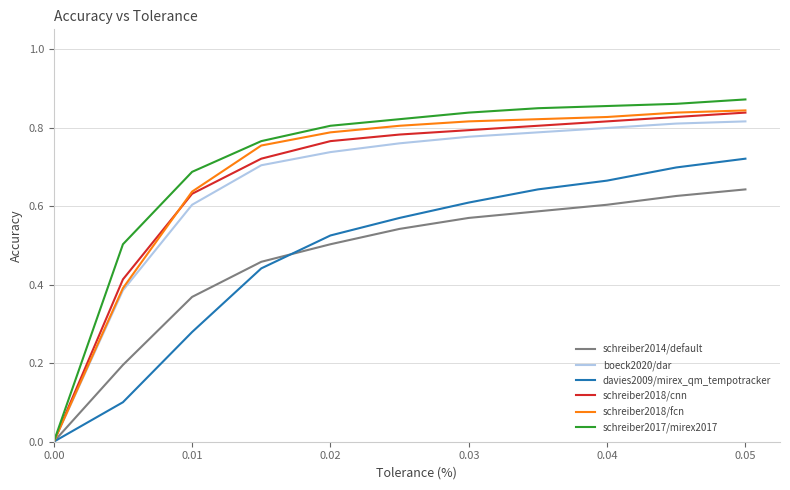

How many values in schreiber2017/mirex2017 are above zero?

10